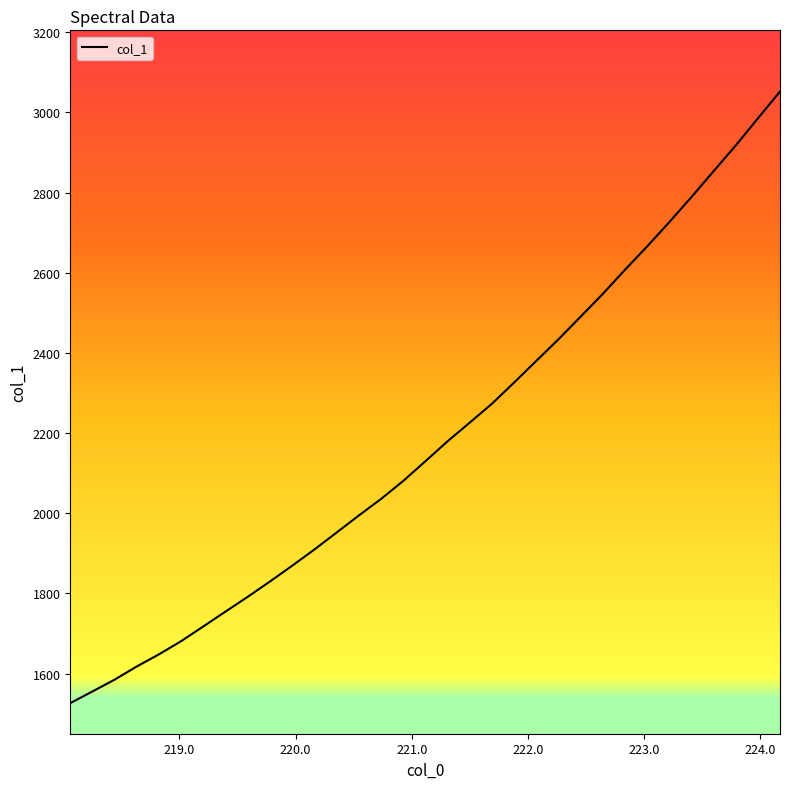

What is the difference between the second highest and second lowest values?

1429.6